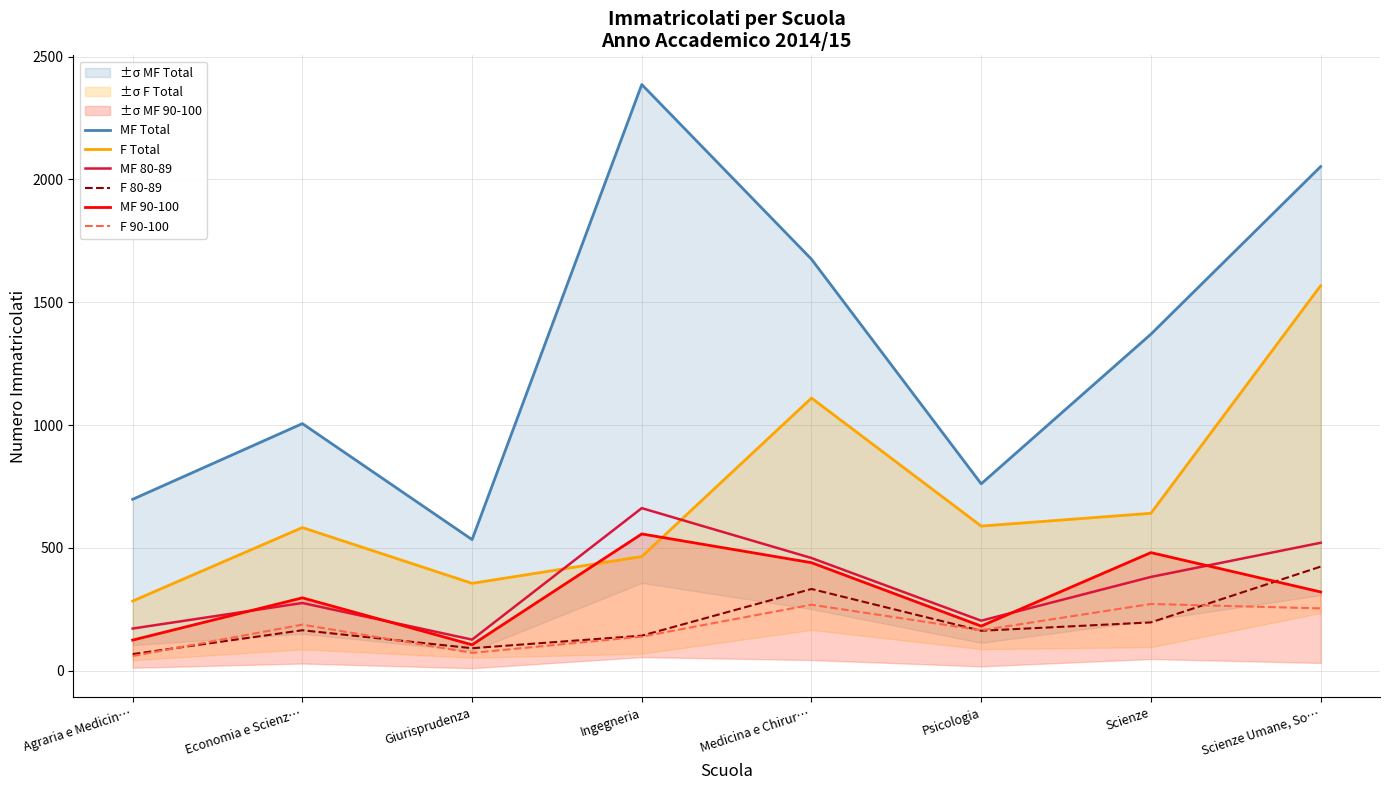

At how many categories does at least one series exceed 1538?

3